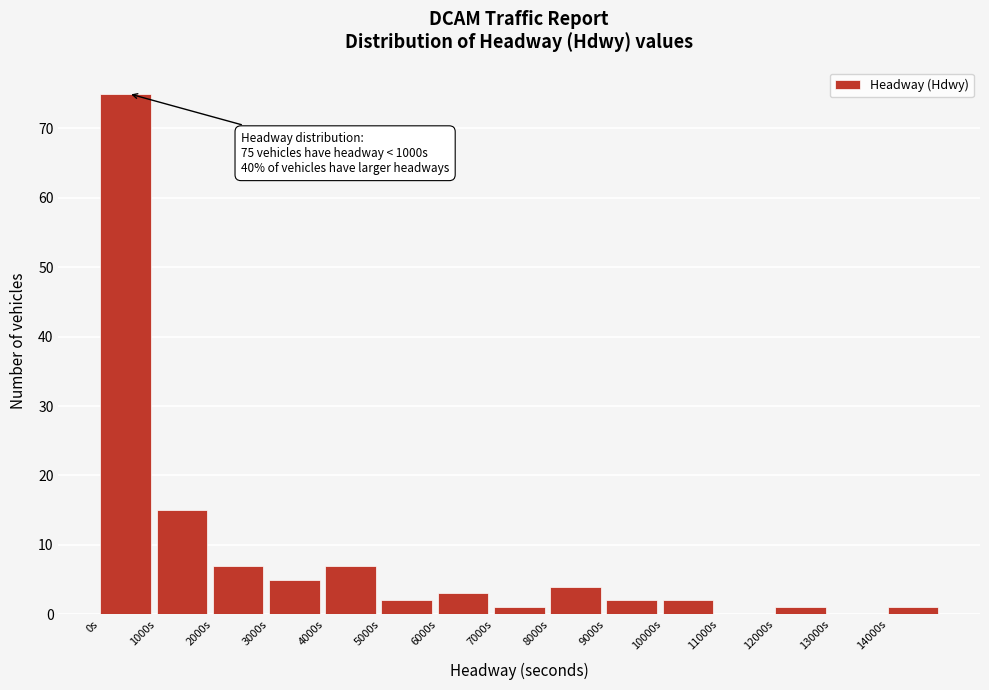

Which range on the x-axis has the tallest bar?

0 to 1000